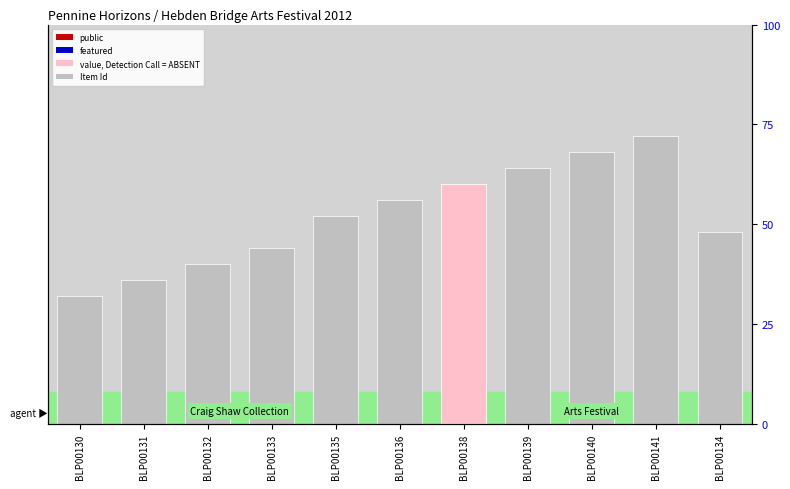

Which series has the largest Y range (max minus min)?

Item Id